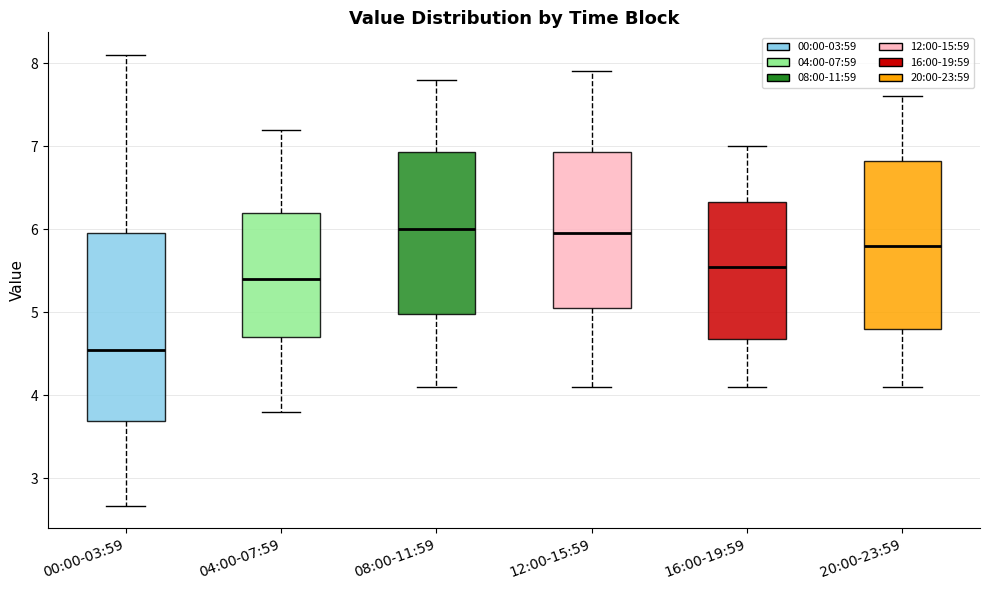

Where does the upper whisker of the box for 16:00-19:59 end on the y-axis? The values are not printed on the chart, so give them approximately, as read against the axis.

7.0